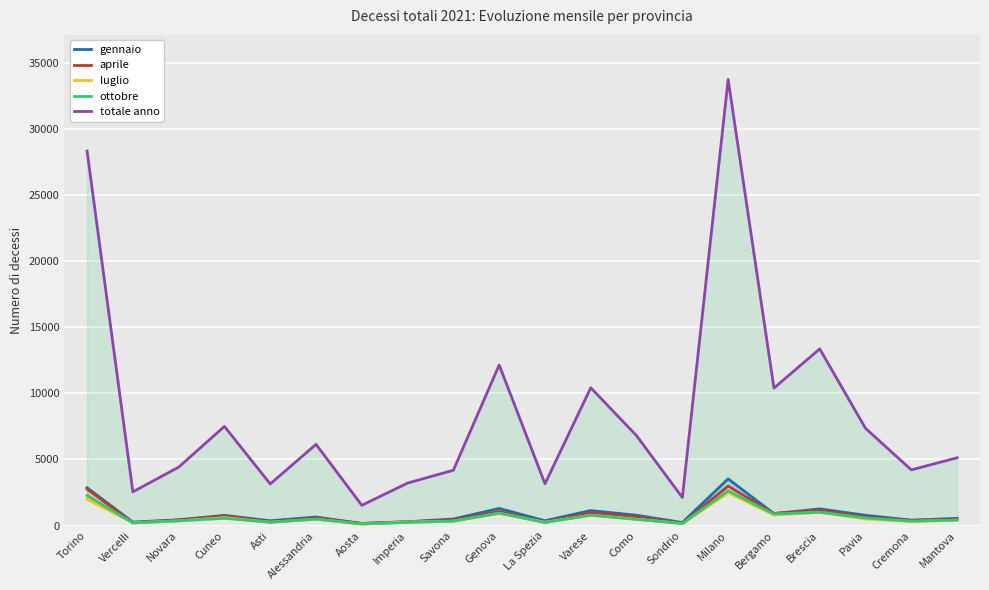

At which category does aprile reach its first local peak?

Cuneo